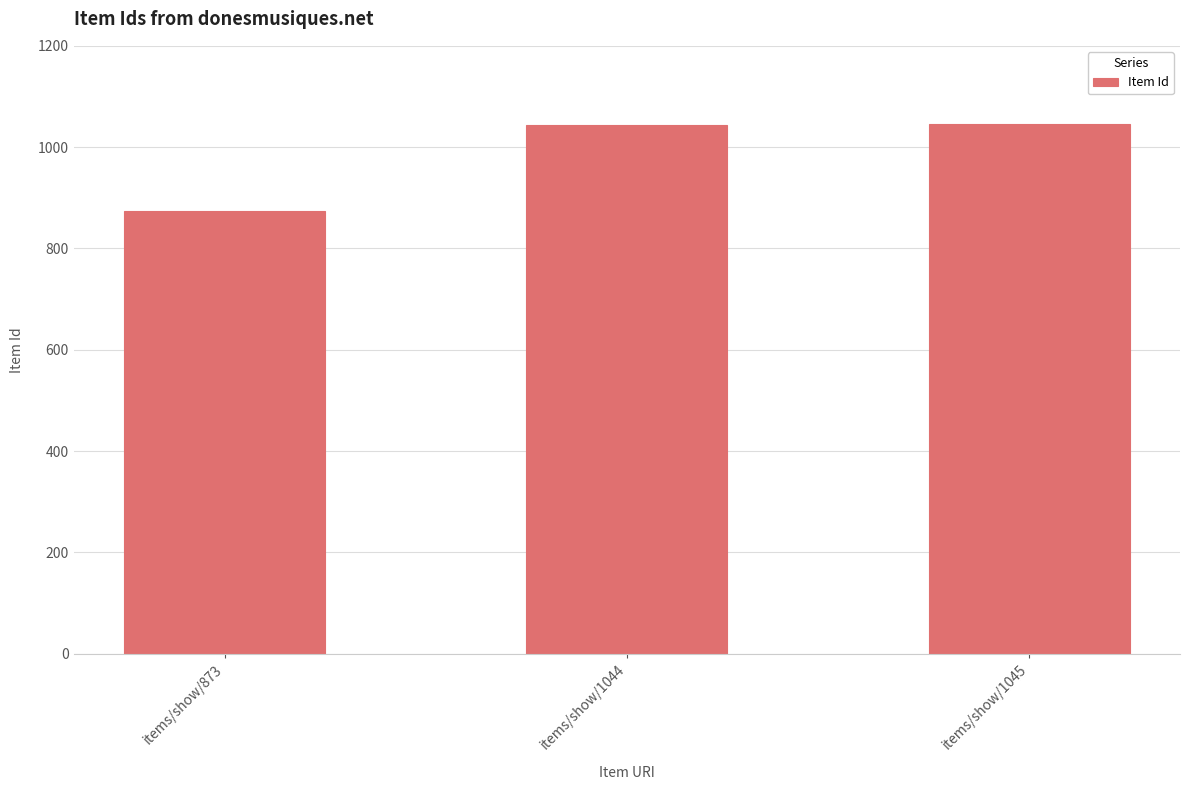

What is the change in value from items/show/873 to items/show/1044?

+171